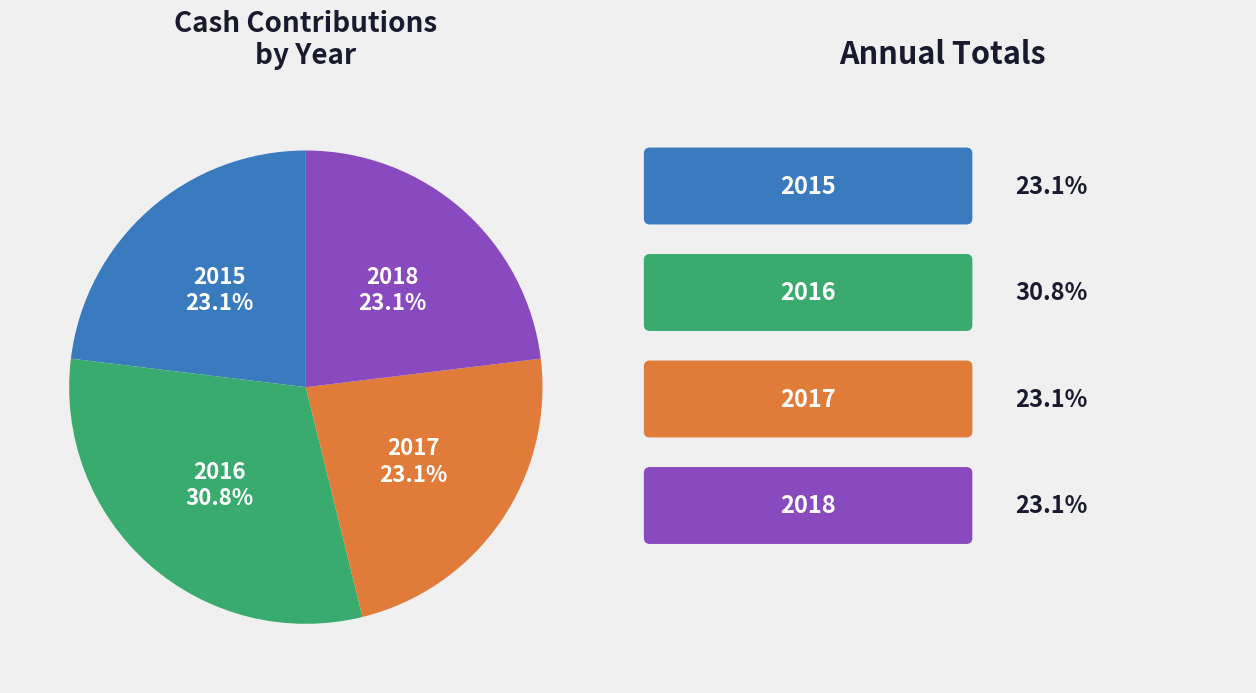

What portion of the pie excludes 2016?

69.2%